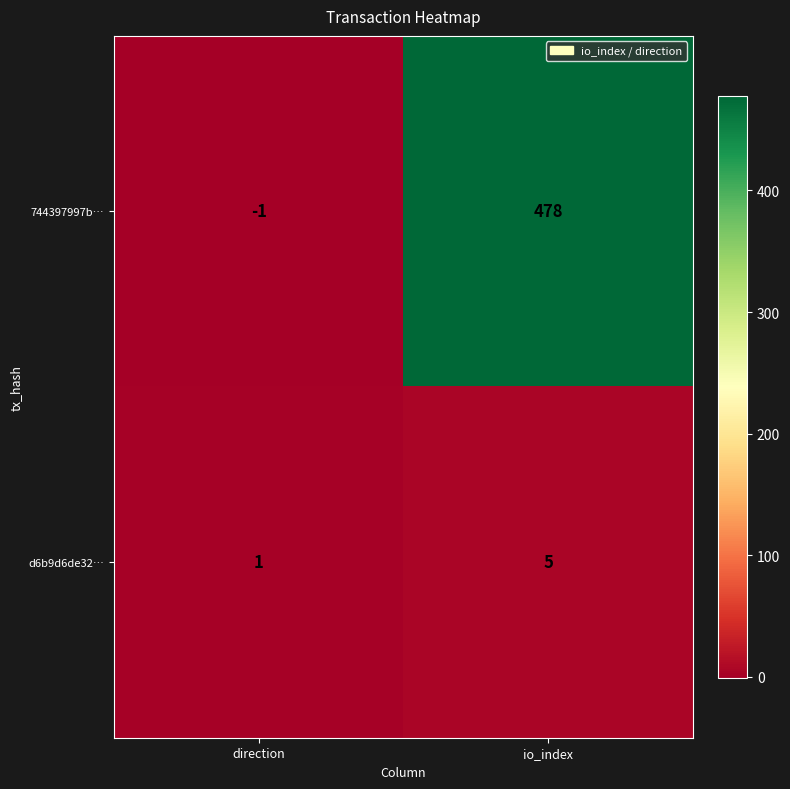

What is the sum of all d6b9d6de32… values?

6